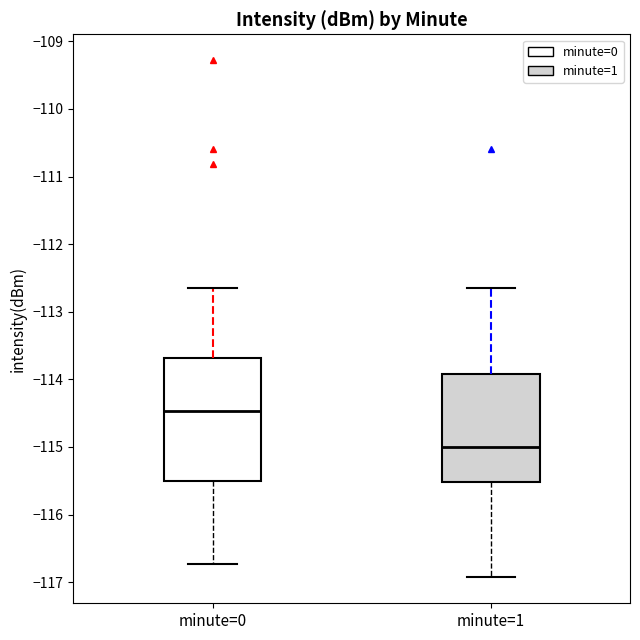

Reading left to right, read every box against the y-axis: the position of its median line, the range the box covers, and the ends of its whiskers. The values are not printed on the chart, so give them approximately, as read against the axis.

minute=0: median -114.5, box -115.5 to -113.7, whiskers -116.7 to -112.6
minute=1: median -115.0, box -115.5 to -113.9, whiskers -116.9 to -112.6